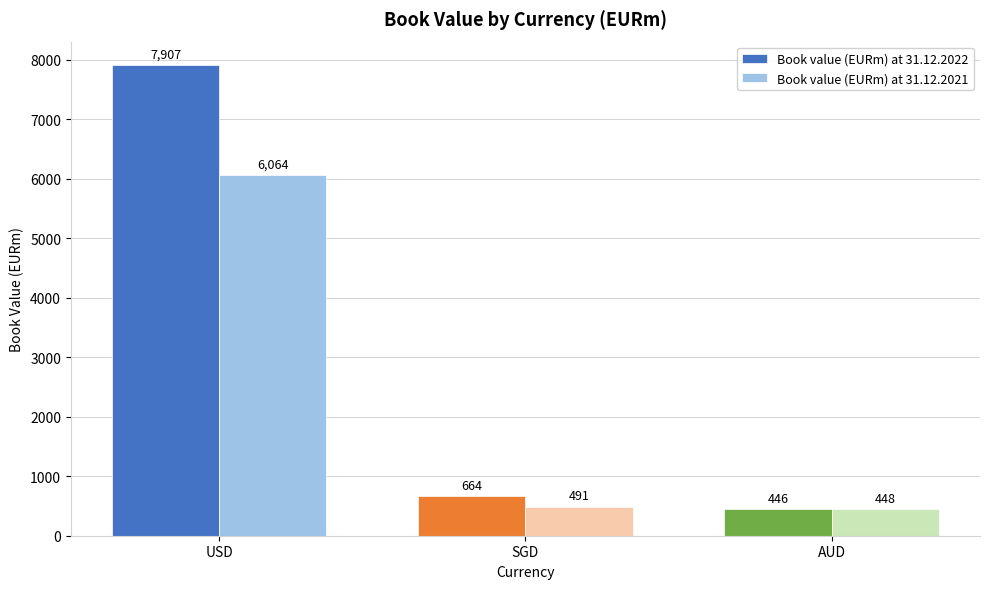

What is the lowest value of the Book value (EURm) at 31.12.2021 series?

448